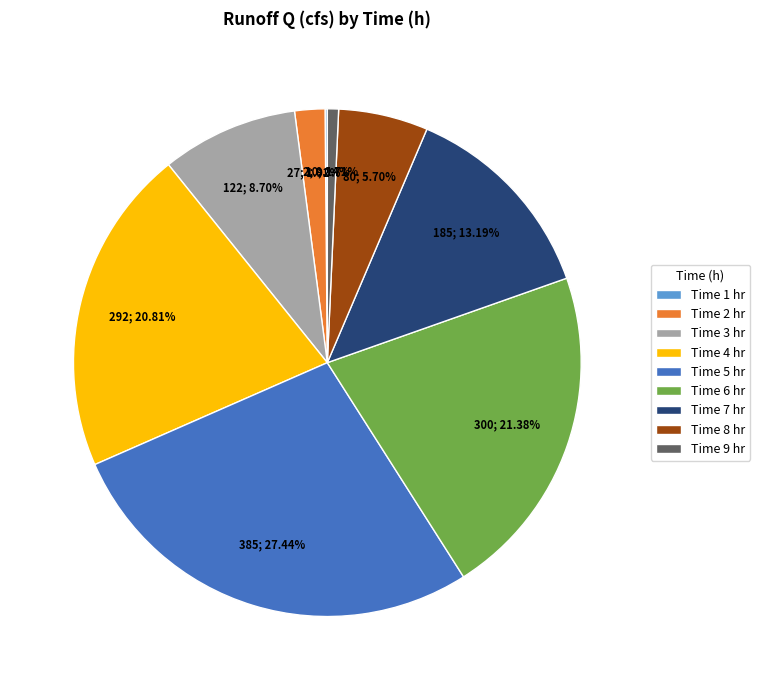

Does Time 7 hr represent more than half of the total?

No